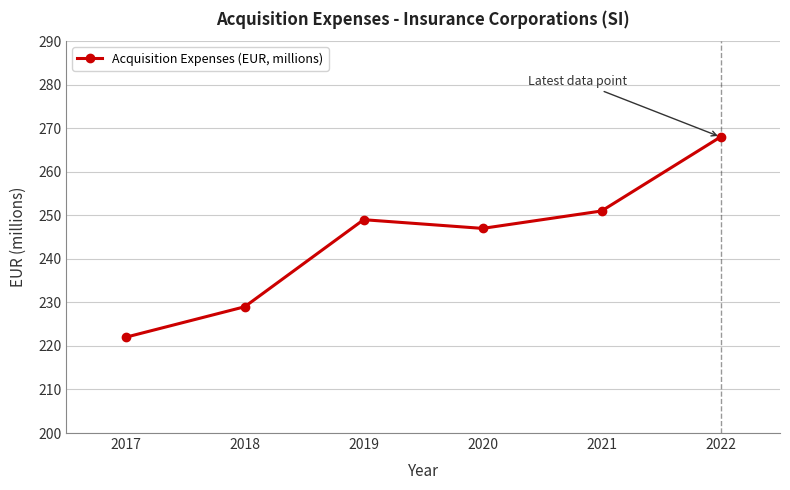

How many interior local peaks (higher than both neighbors) does the data have?

1